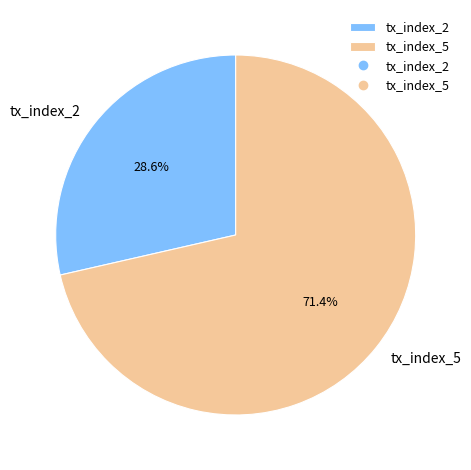

How much of the chart is everything except tx_index_5?

28.6%